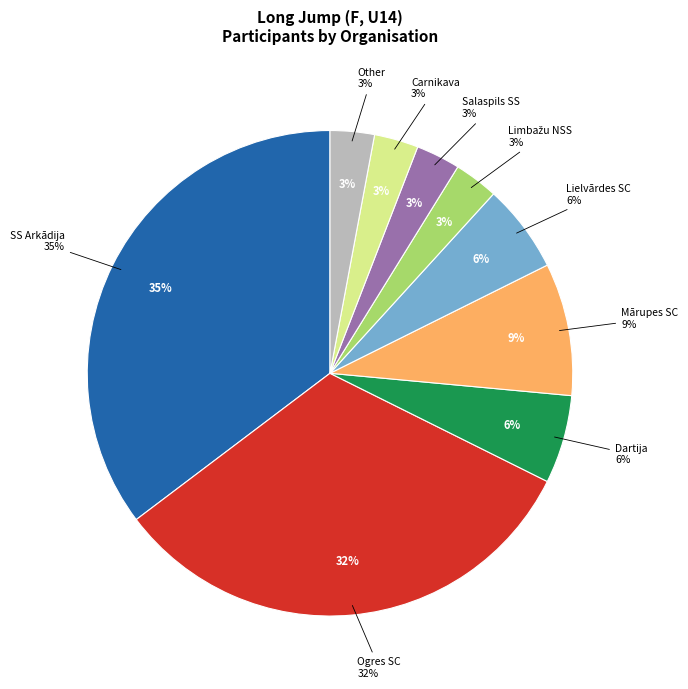

What is the change in value from Mārupes SC to Limbažu NSS?

-2